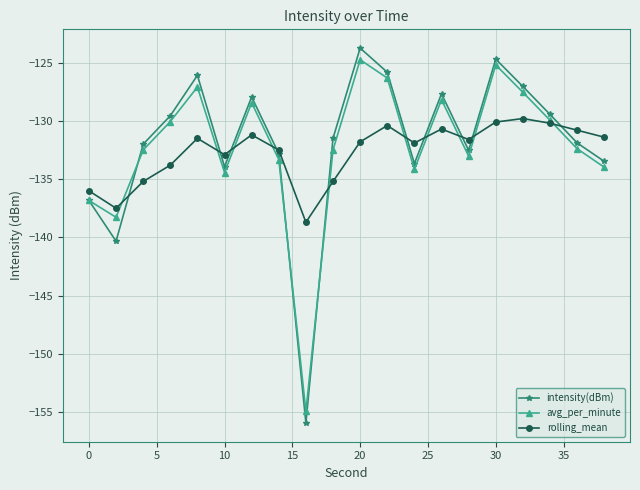

What is the highest value of the avg_per_minute series?

-124.8